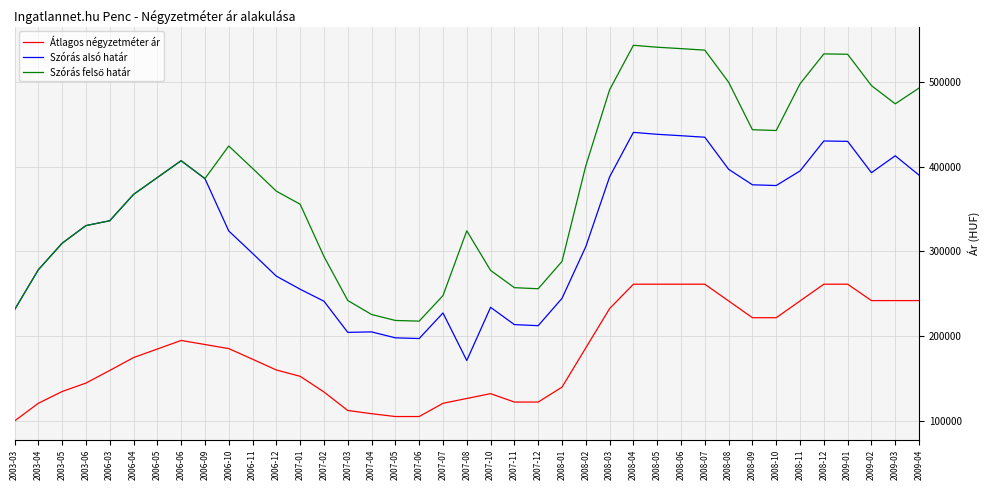

What is the minimum value shown in the chart?

100000